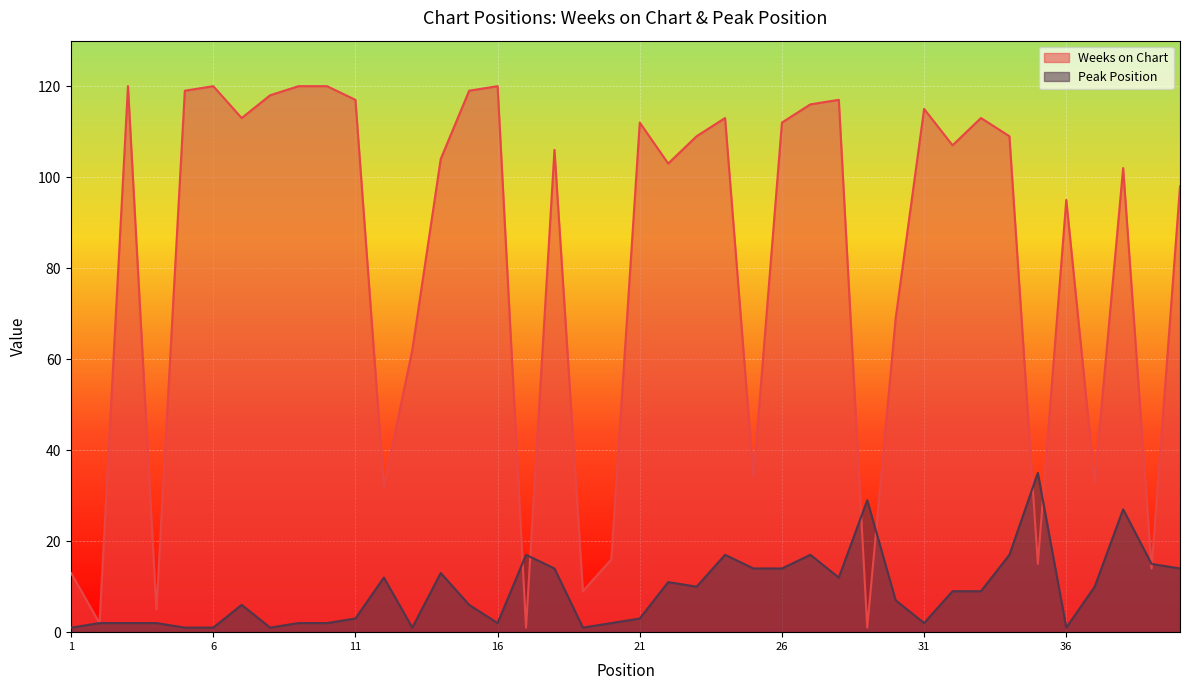

Between 16 and 3, which is larger?

16